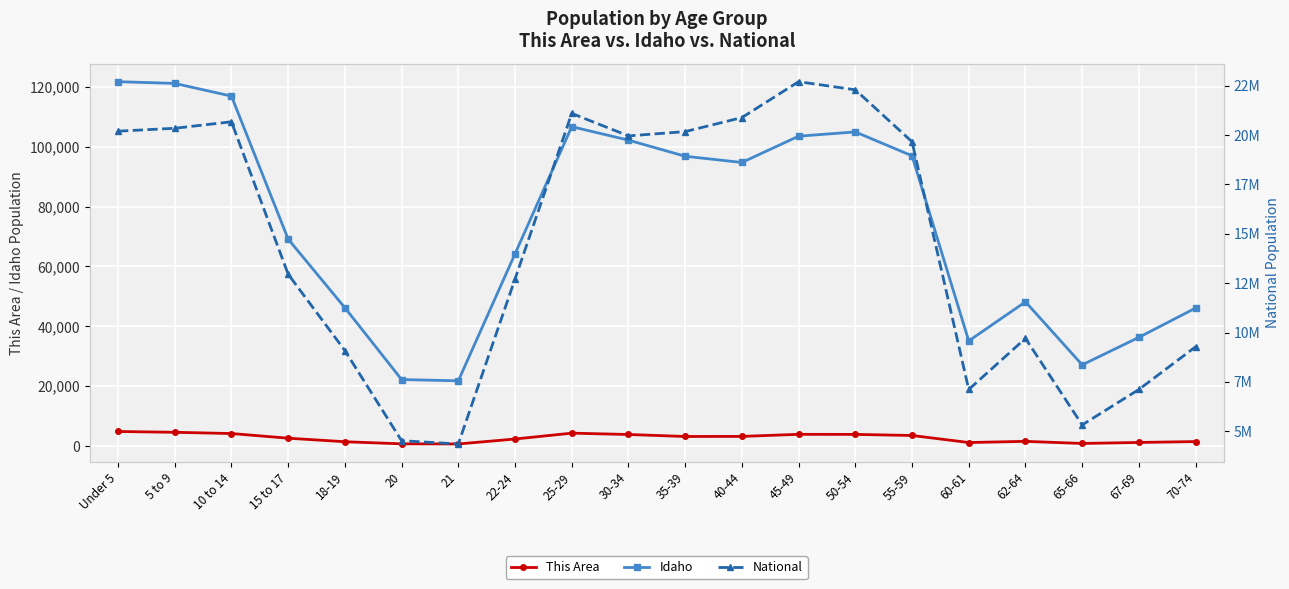

What position from the left is 62-64?

17